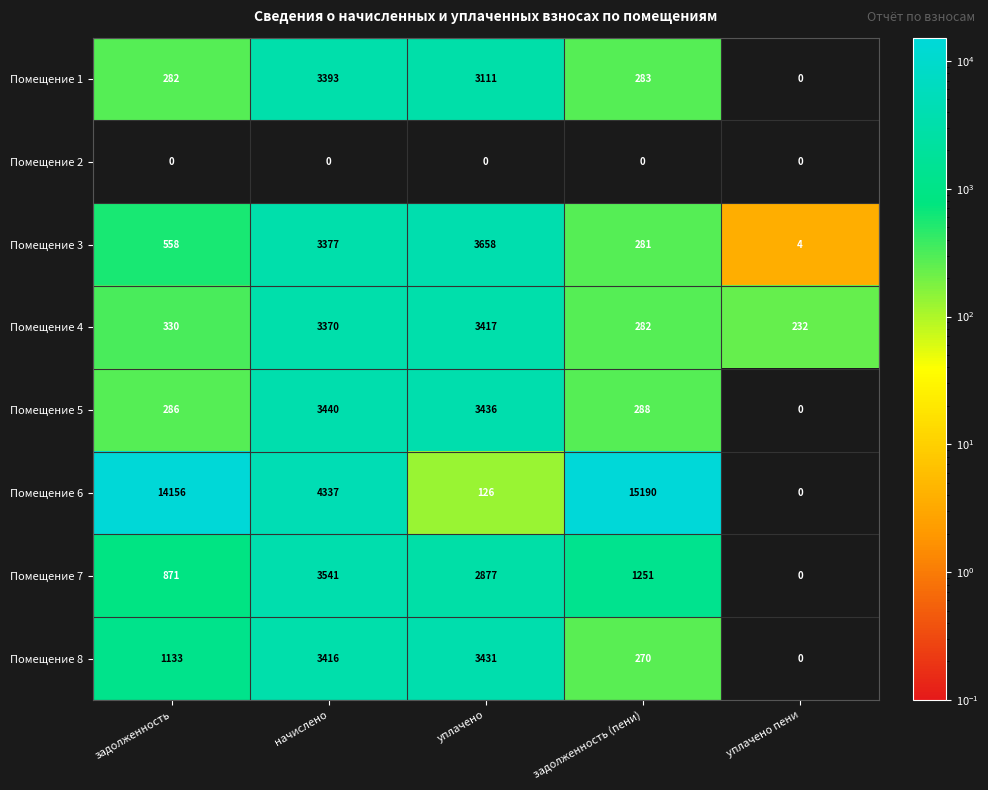

What is the difference between the maximum and minimum values in the Помещение 3 series?

3654